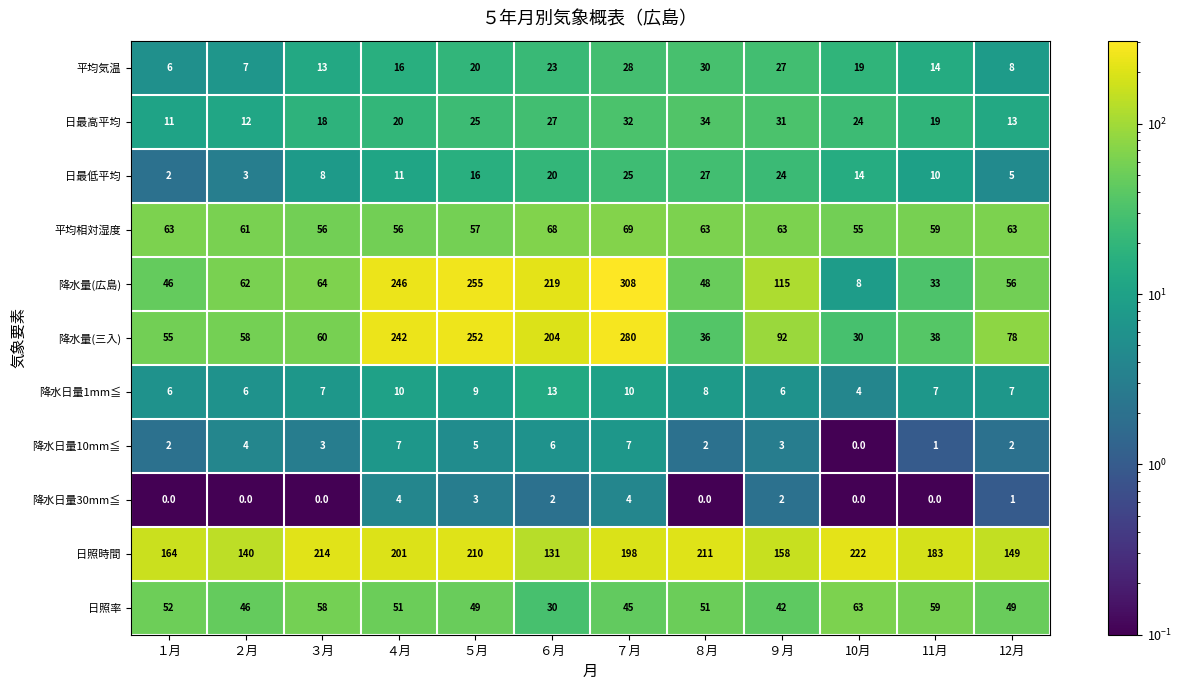

At how many categories does at least one series exceed 169?

8